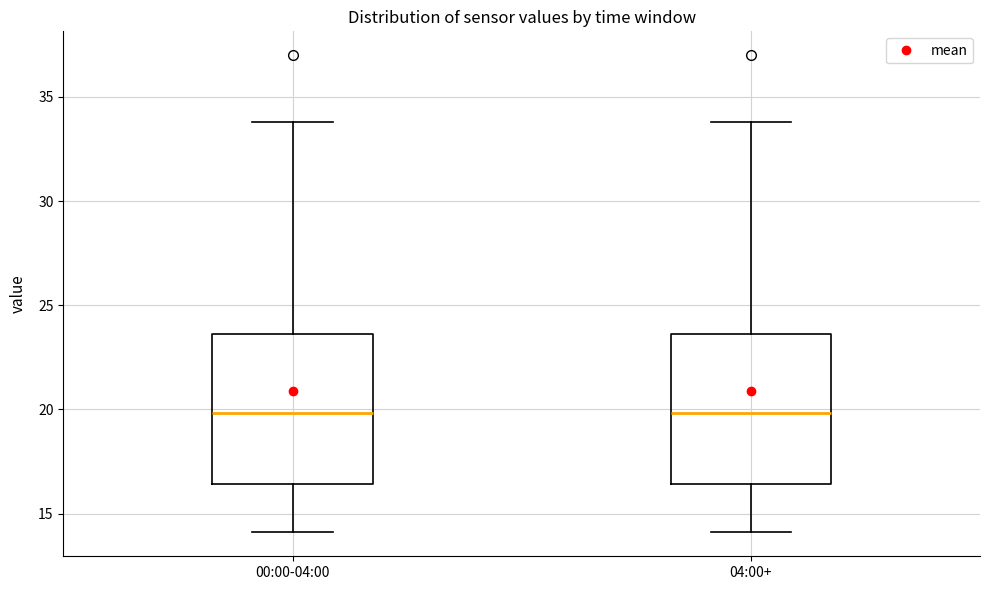

Where is the upper edge of the box for 00:00-04:00 on the y-axis? The values are not printed on the chart, so give them approximately, as read against the axis.

23.5